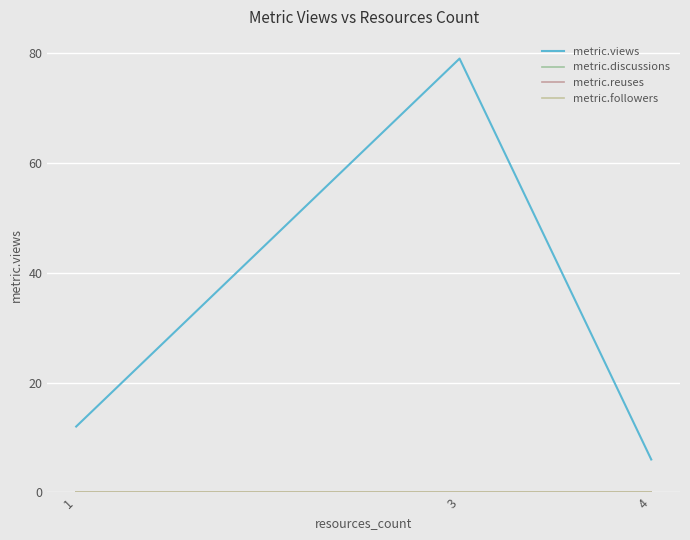

What is the total value across all series at 3?

79